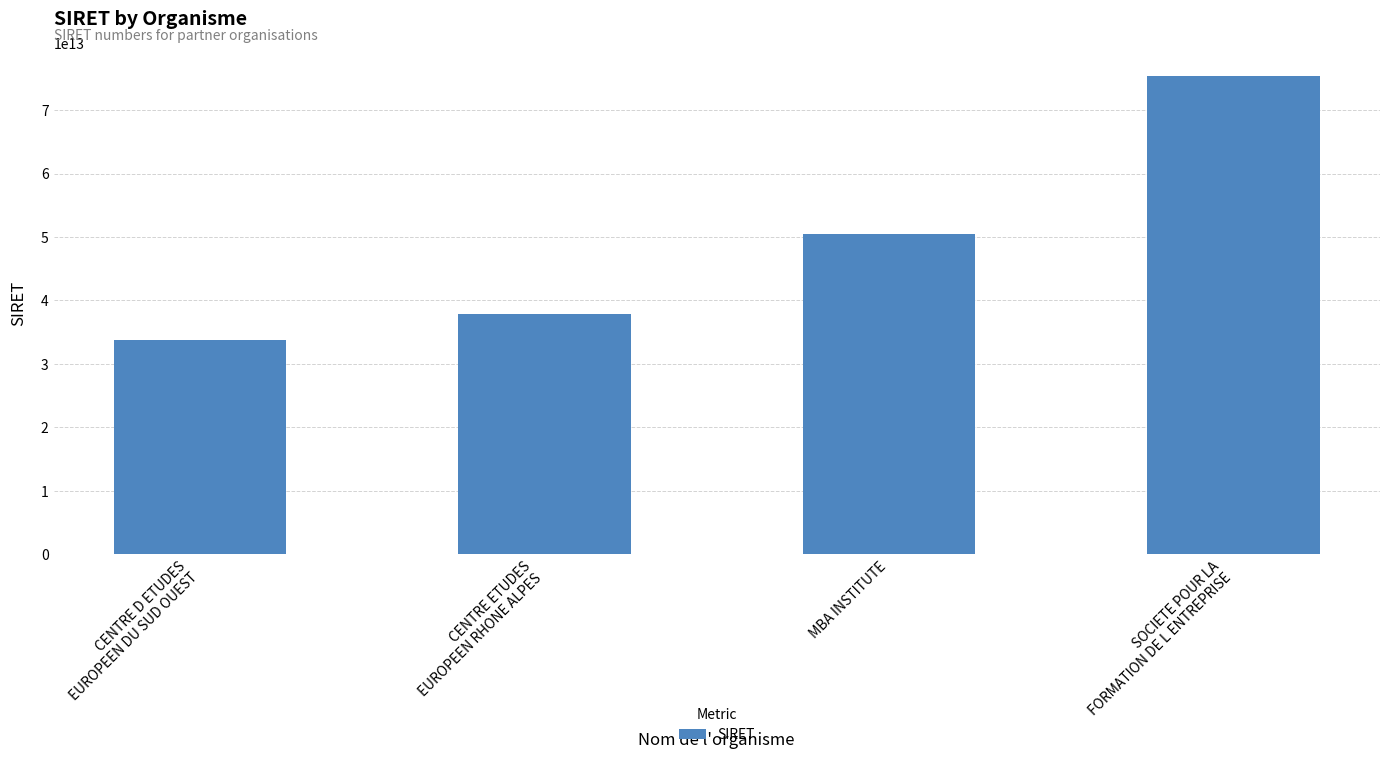

Rank the categories by value from lowest to highest.

CENTRE D ETUDES
EUROPEEN DU SUD OUEST, CENTRE ETUDES
EUROPEEN RHONE ALPES, MBA INSTITUTE, SOCIETE POUR LA
FORMATION DE L ENTREPRISE